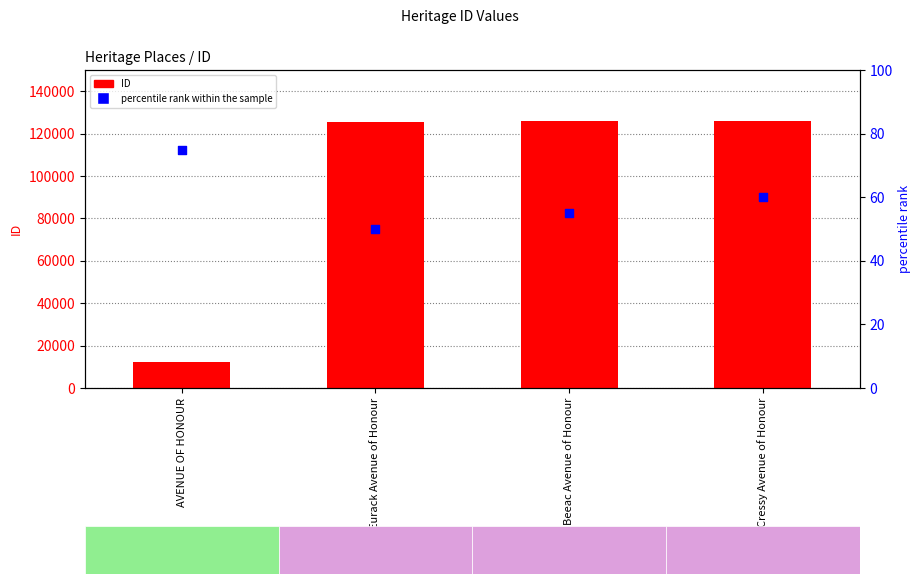

At which category is the sum across all series the highest?

Cressy Avenue of Honour